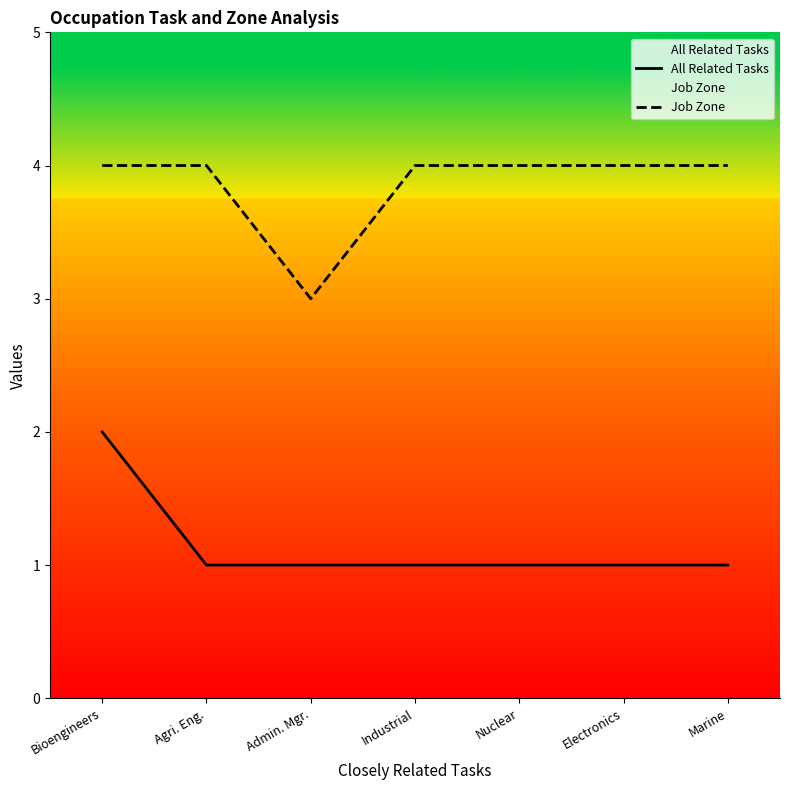

What is the label of the 5th point from the right?

Admin. Mgr.